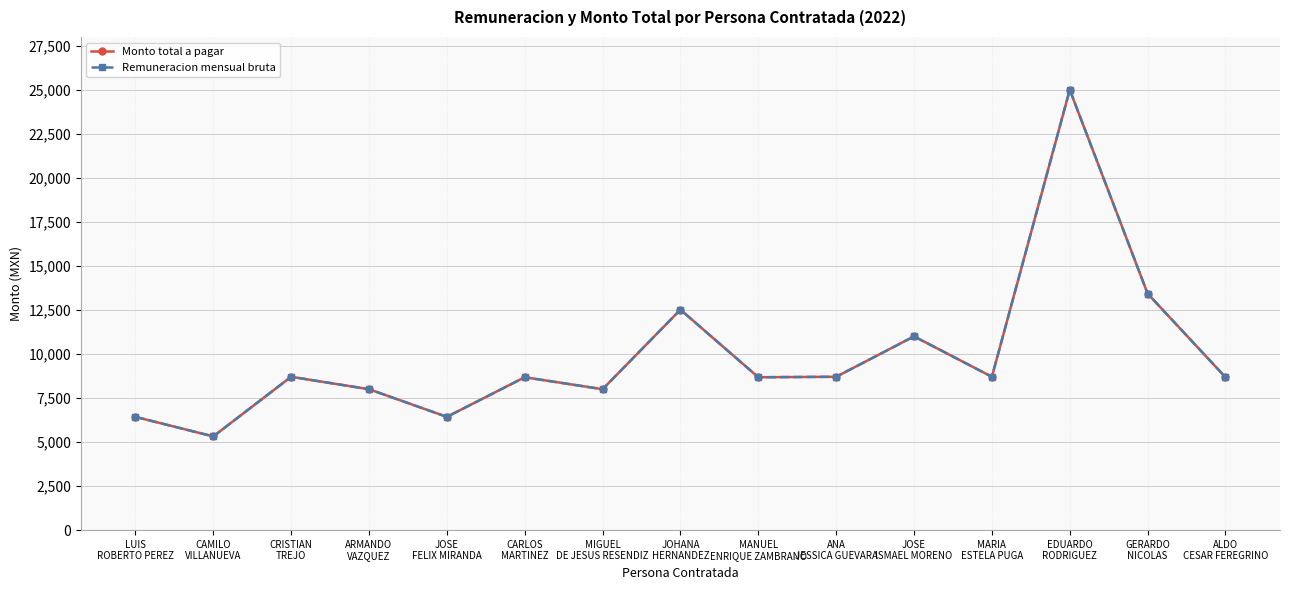

What is the label of the 9th point from the right?

MIGUEL
DE JESUS RESENDIZ